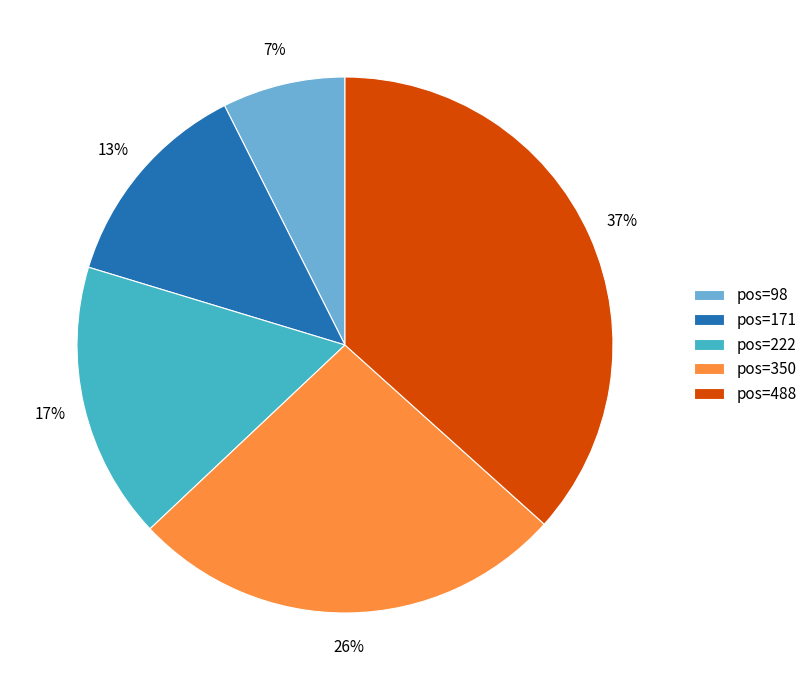

Which slice is the largest?

pos=488